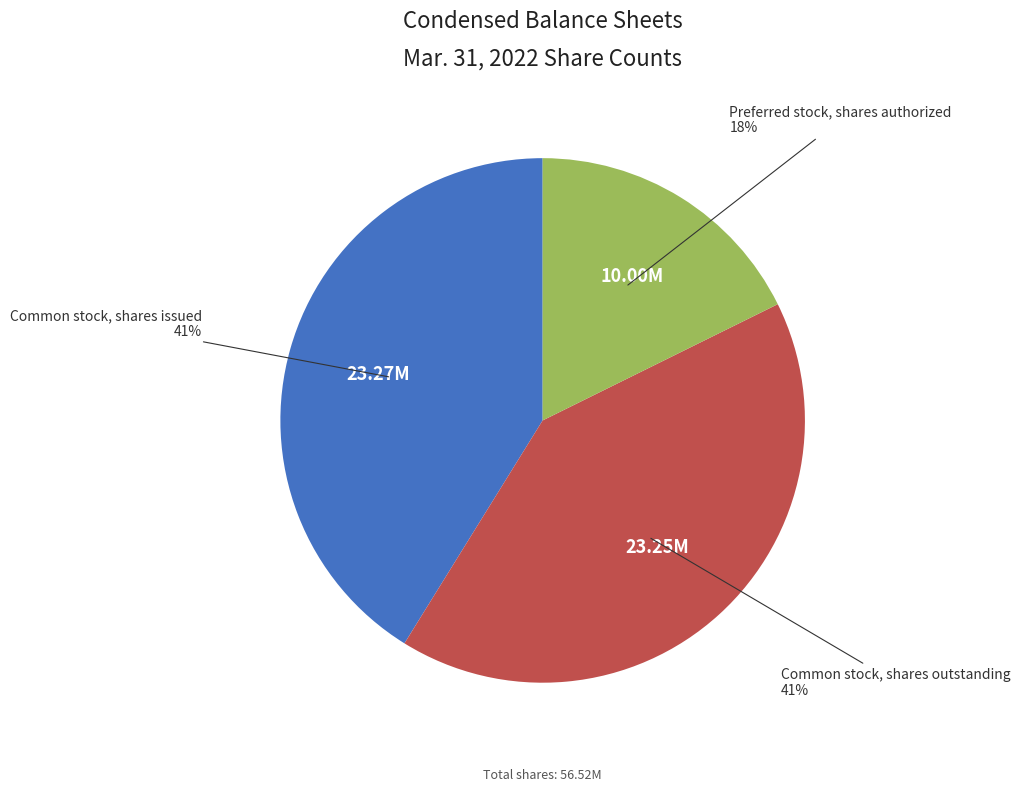

Is it true that Preferred stock, shares authorized is 6% of the pie?

False